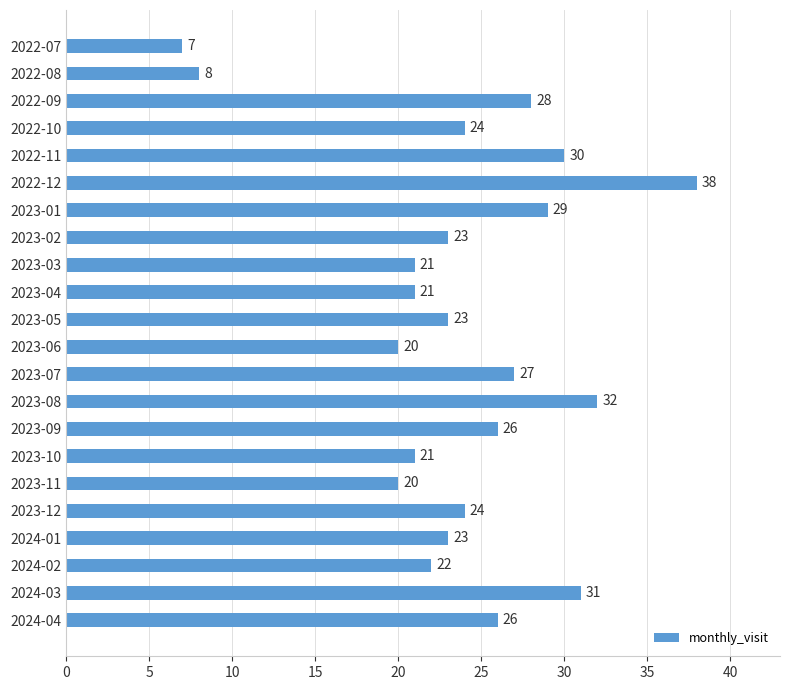

What is the sum of all values?

524